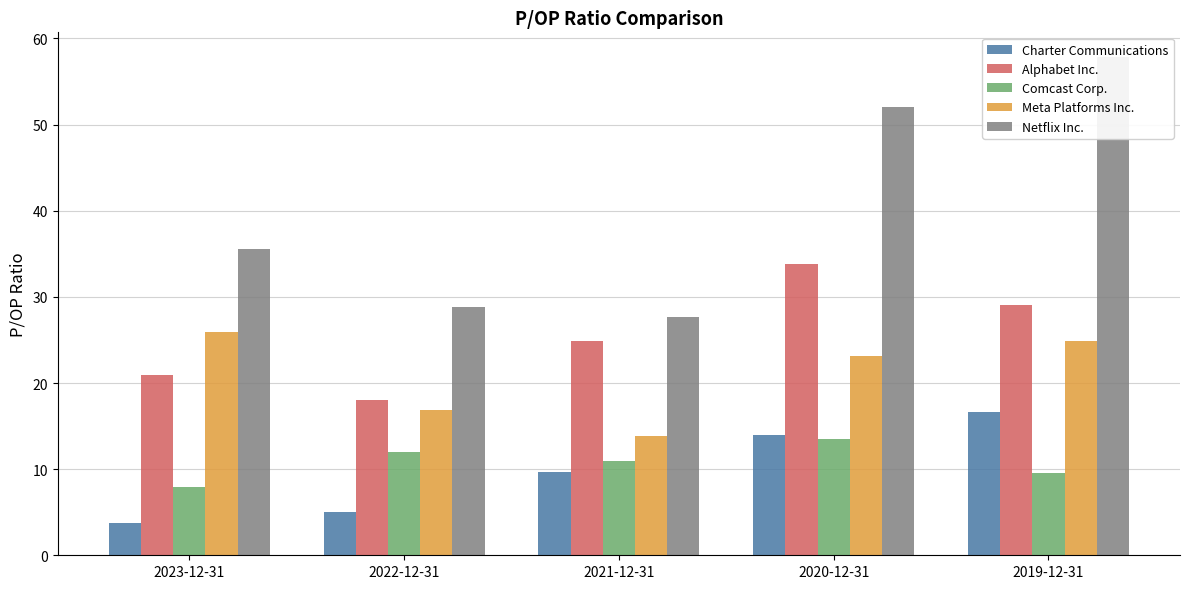

What value does the Comcast Corp. series have at 2021-12-31?

10.9